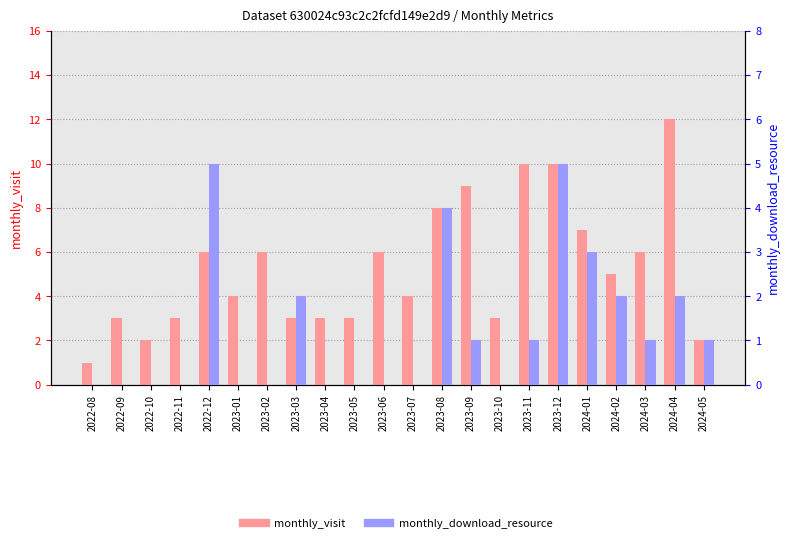

What is the label of the 15th bar from the right?

2023-03